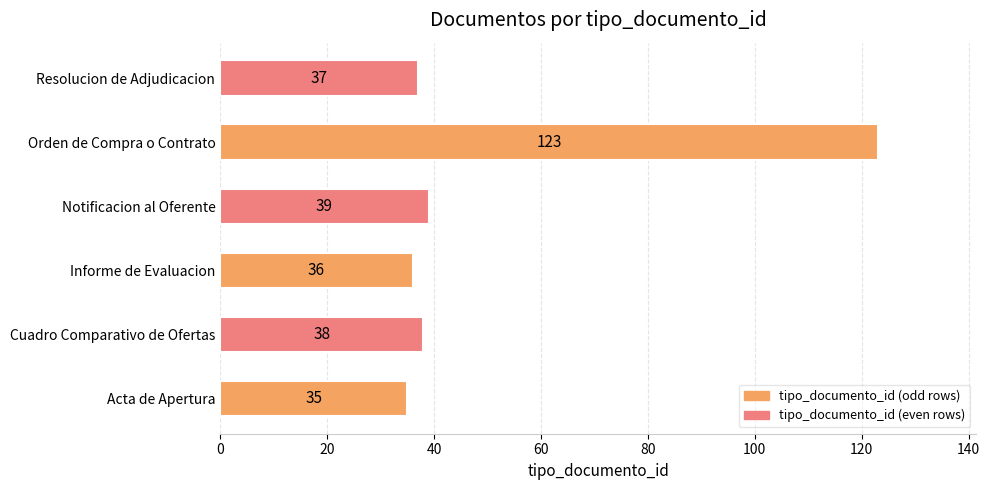

Is it true that the value at Resolucion de Adjudicacion is 13?

False